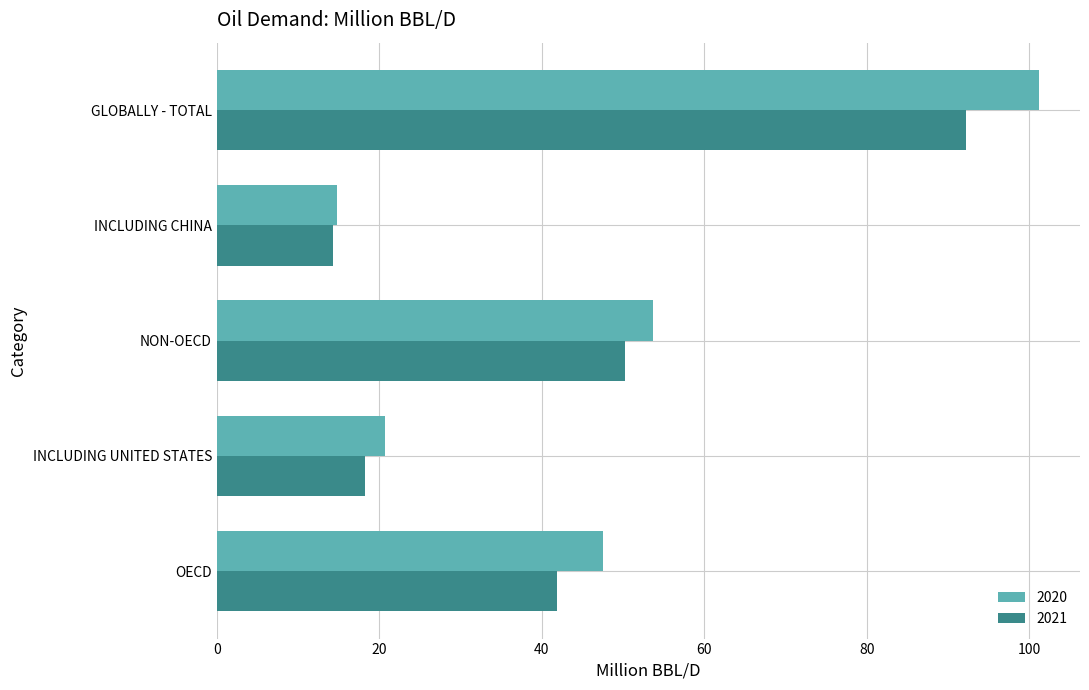

Count the number of categories in the chart.

5